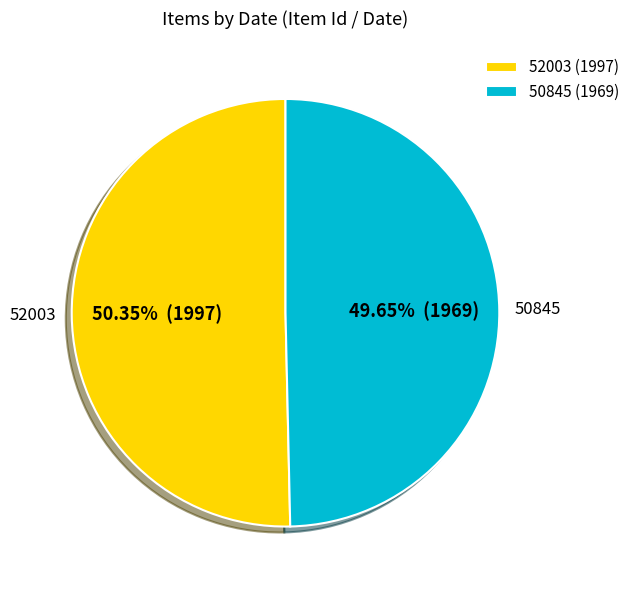

To the nearest percent, what portion does 52003 (1997) represent?

50%